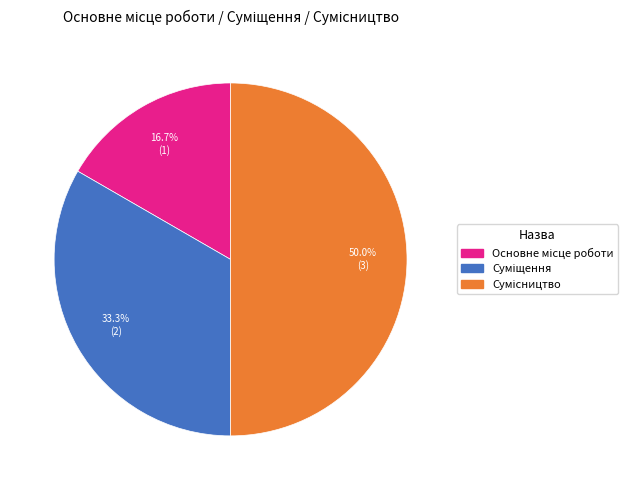

To the nearest percent, what percentage of the pie is Сумісництво?

50%